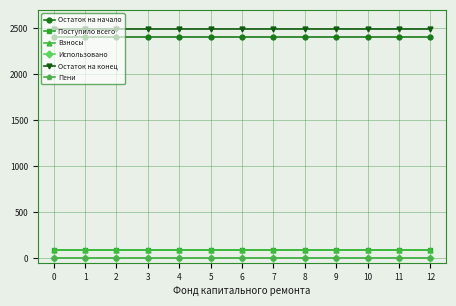

What is the difference between the highest and lowest values at 4?

2494.5